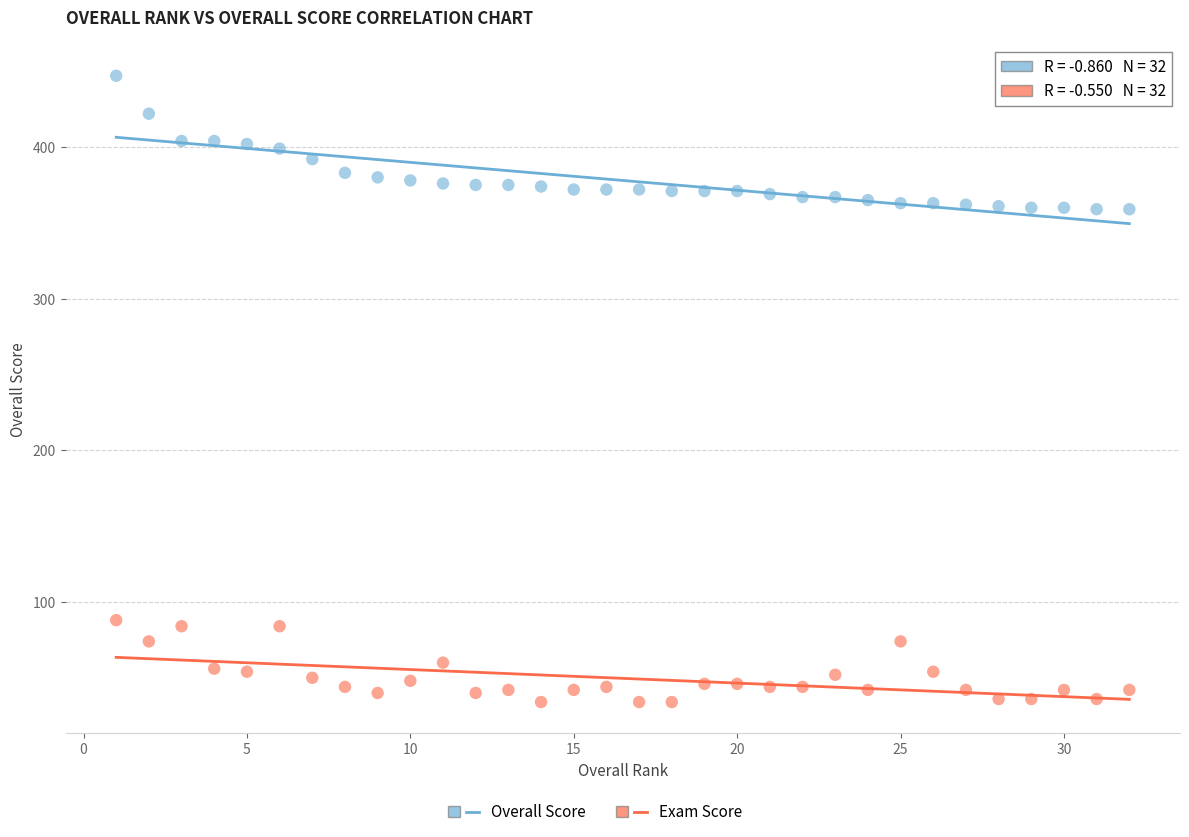

What is the X range (max minus min) for the scatter plot?

31